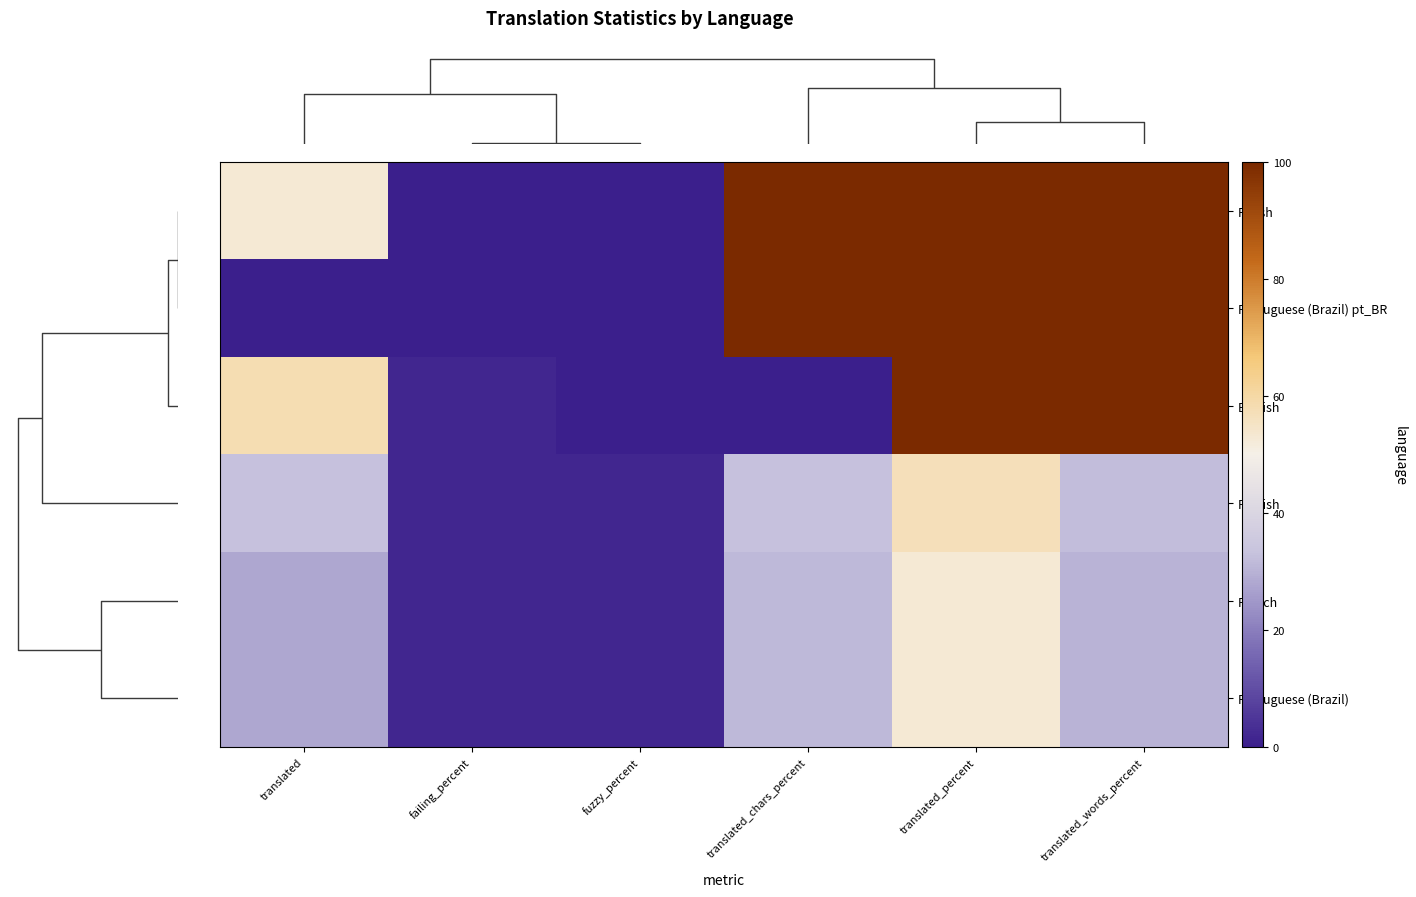

What is the greatest value displayed?

100.0